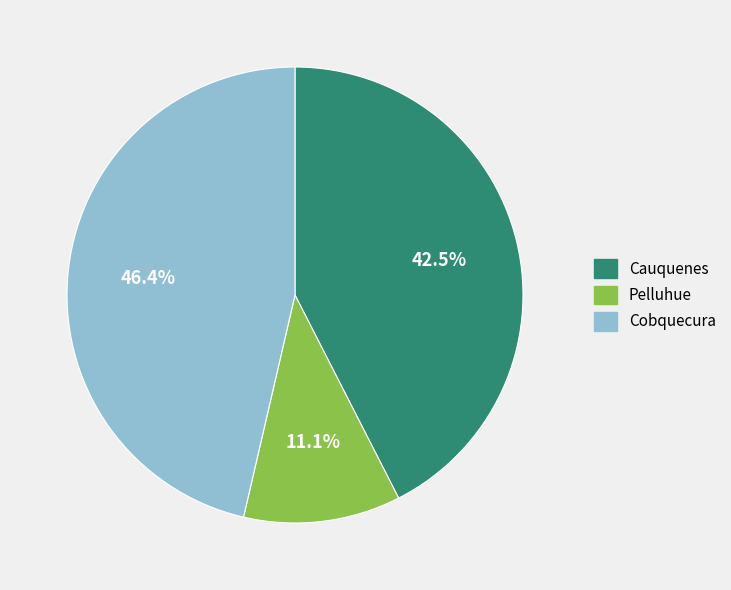

Rank the categories by value from lowest to highest.

Pelluhue, Cauquenes, Cobquecura